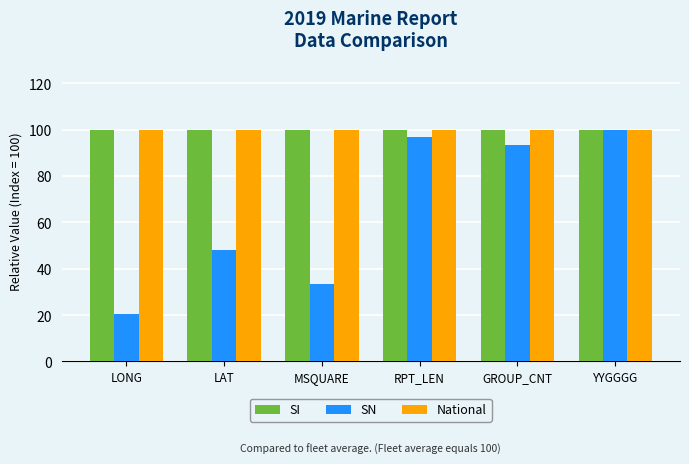

What is the minimum value for National?

100.0